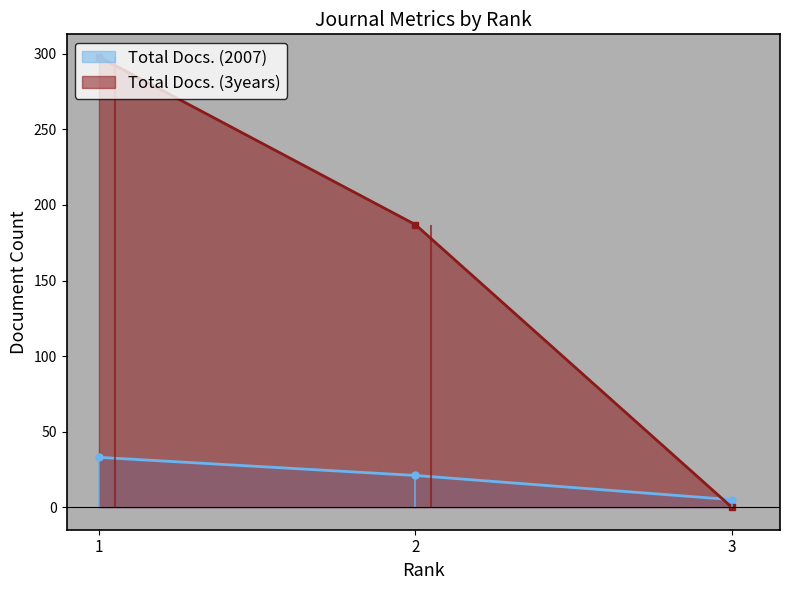

Which category has the highest value in the Total Docs. (3years) series?

1